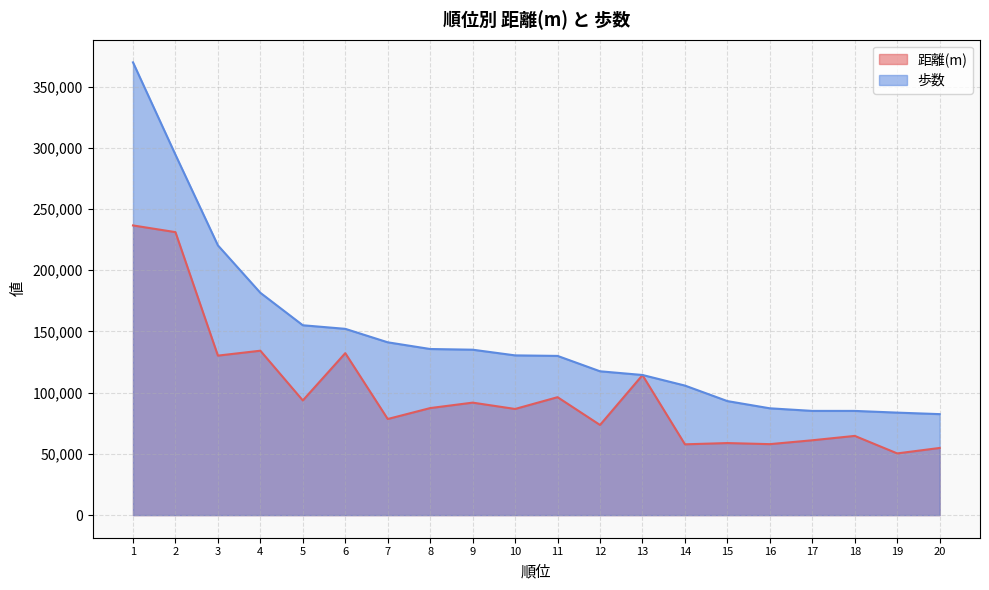

Is it true that 距離(m) equals 353135 at 2?

False